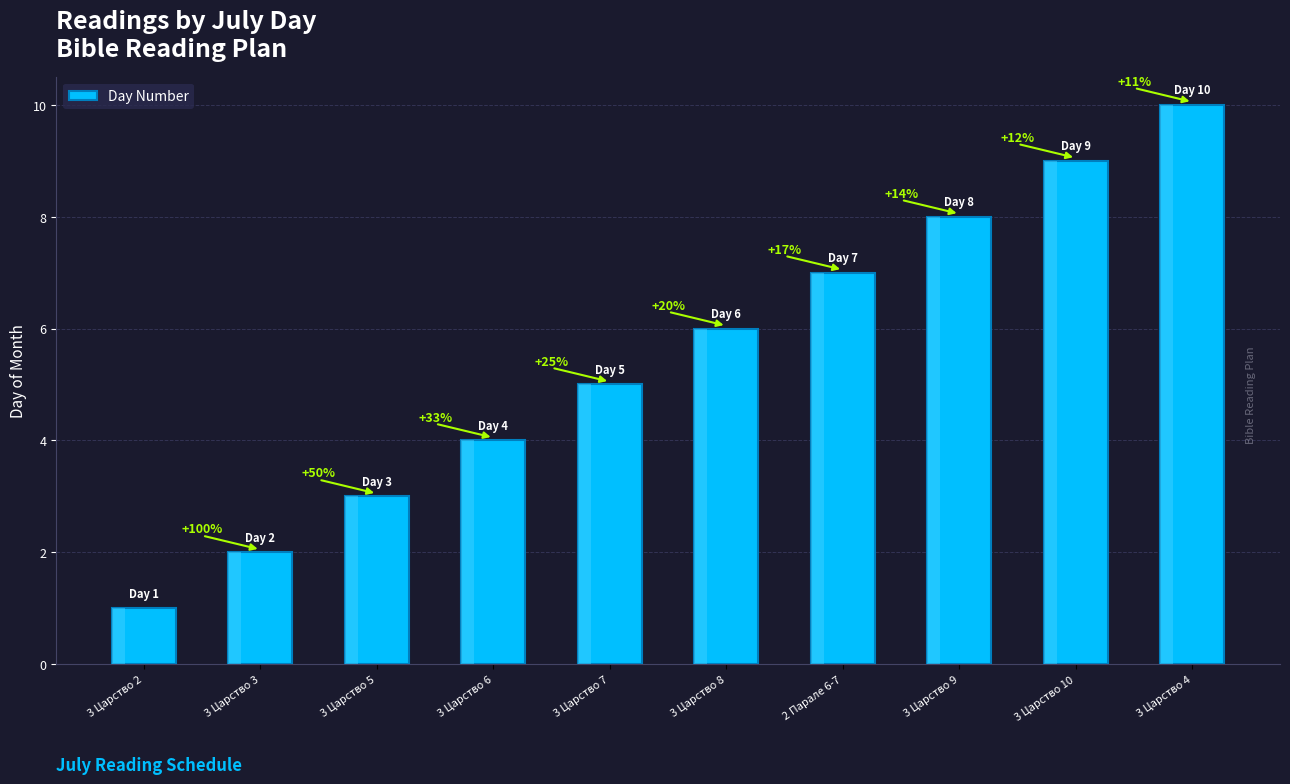

Reading left to right, extract all data points from this chart.

1	2	3	4	5	6	7	8	9	10